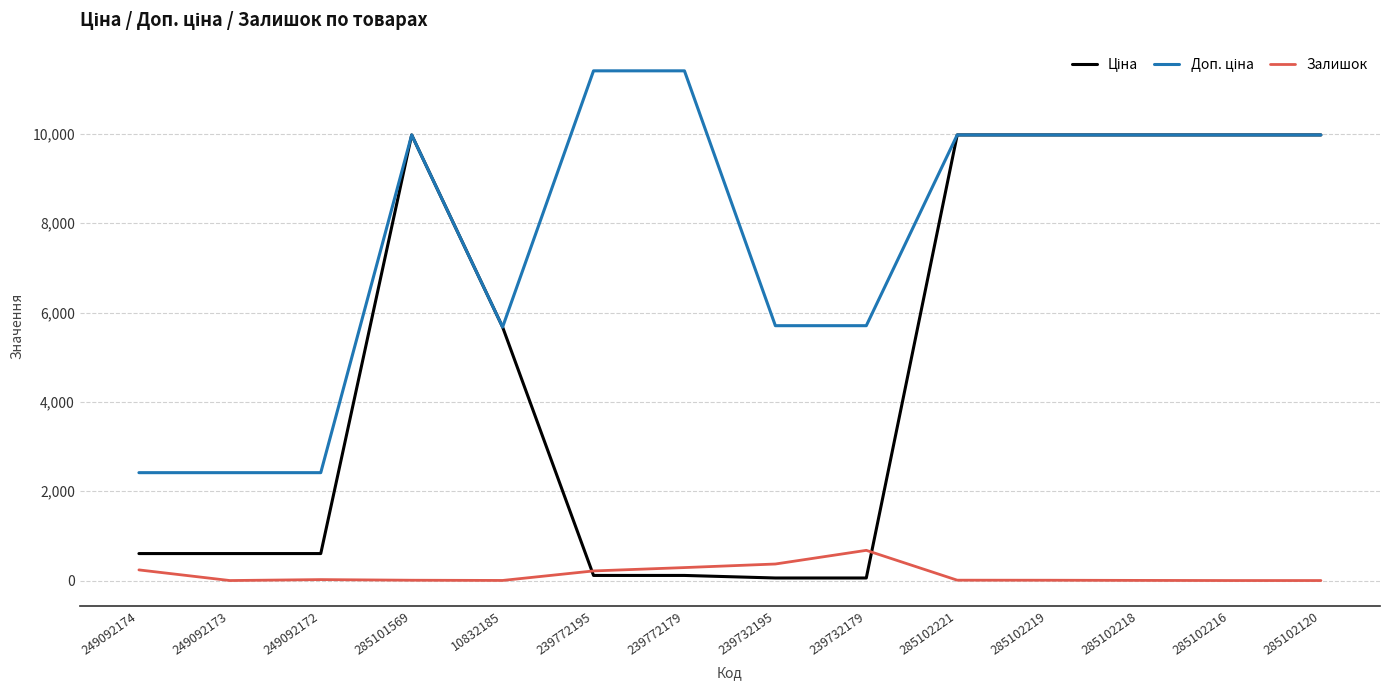

At which label does Залишок reach its peak?

239732179